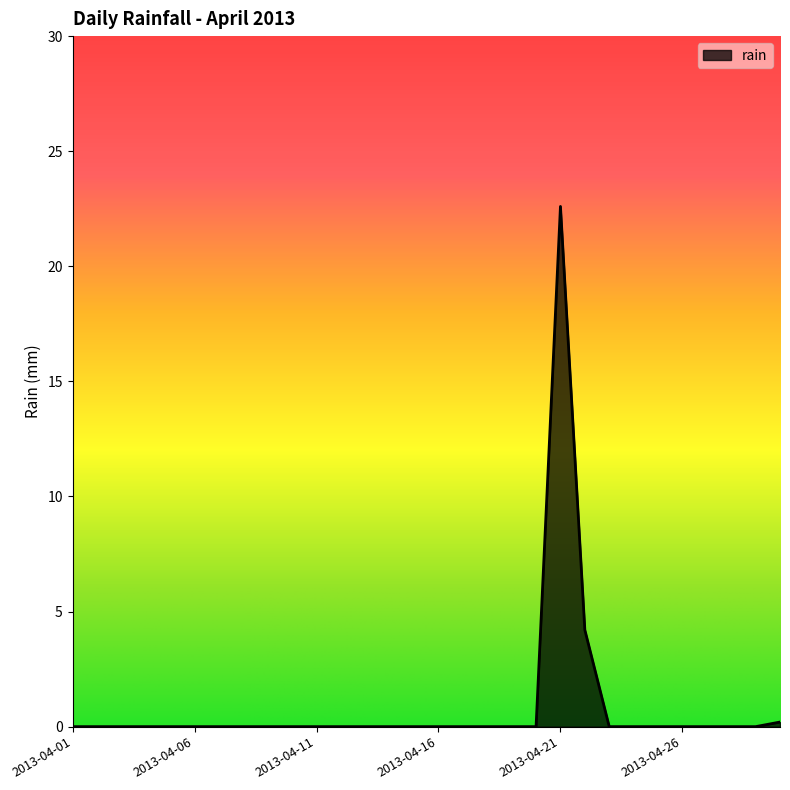

What is the maximum value shown in the chart?

22.6